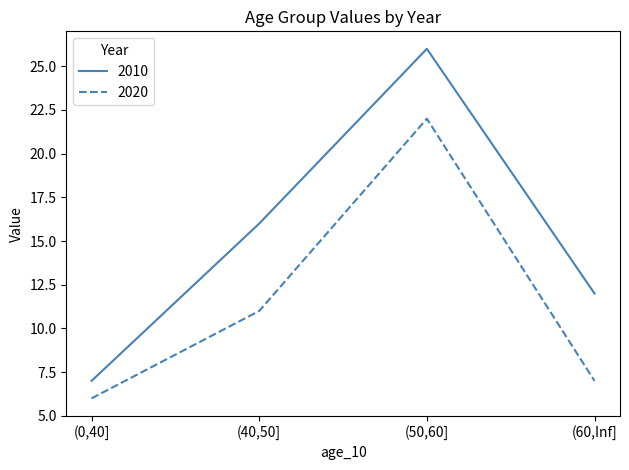

What is the average value of the 2010 series?

15